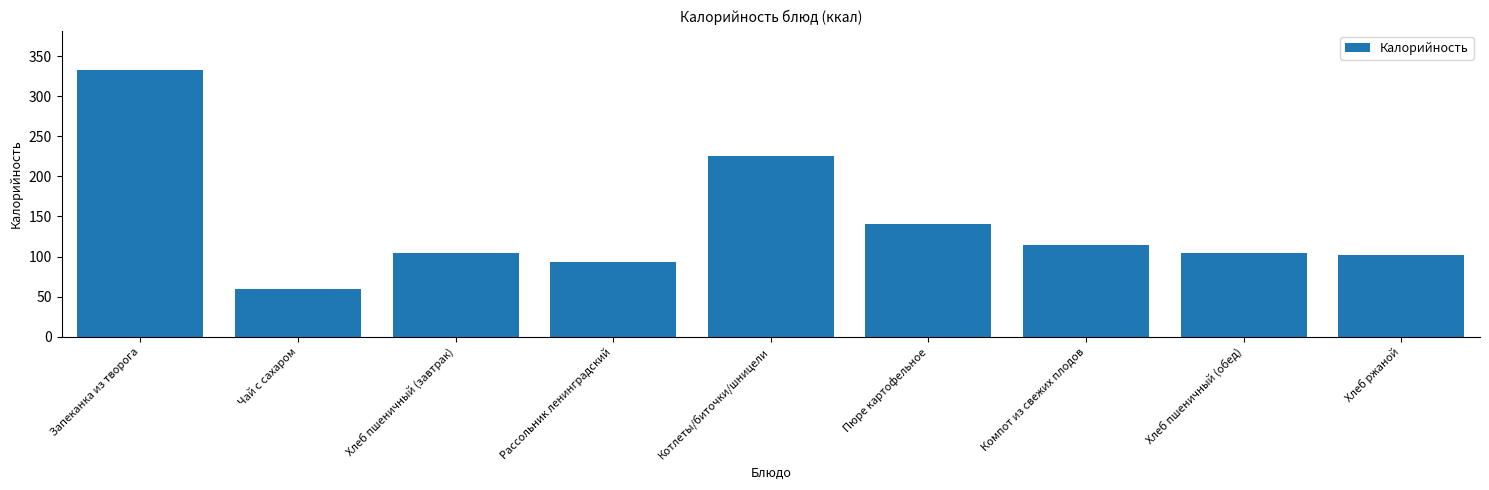

What is the sum of the values at Хлеб пшеничный (обед) and Хлеб ржаной?

206